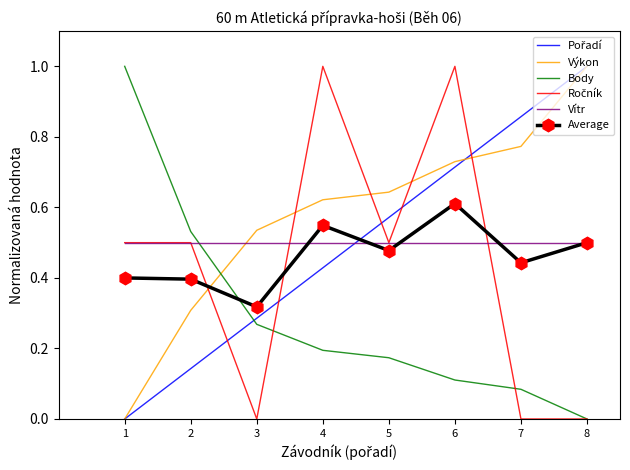

Which series has the largest total across all categories?

Výkon